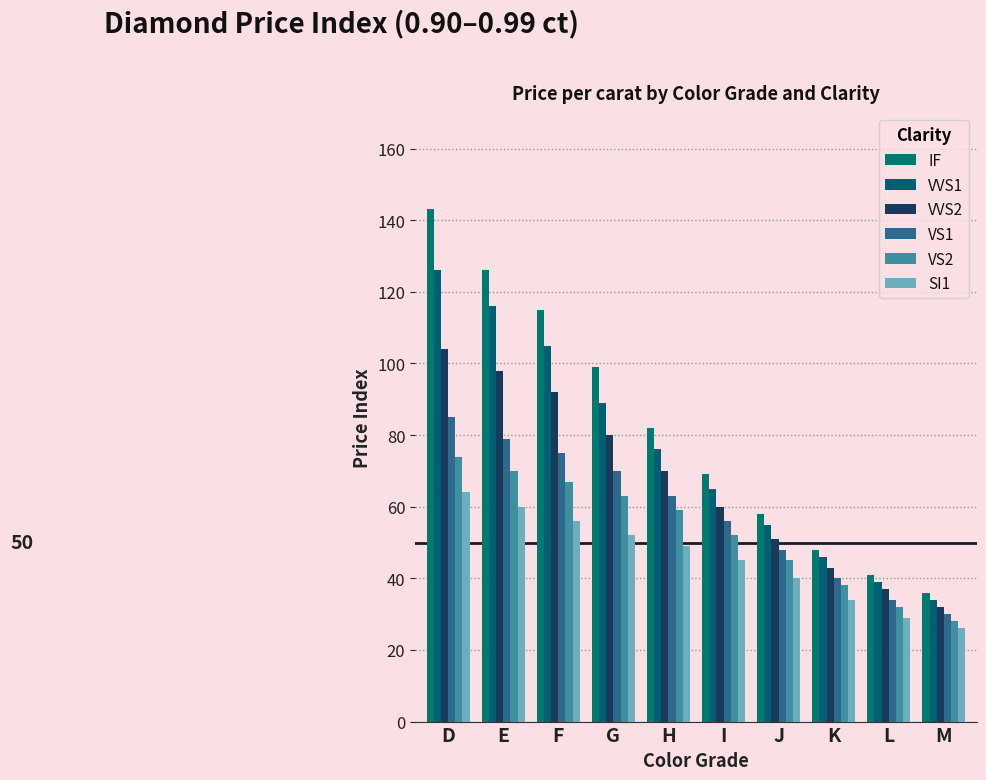

At which label is VS2 closest to 51?

I